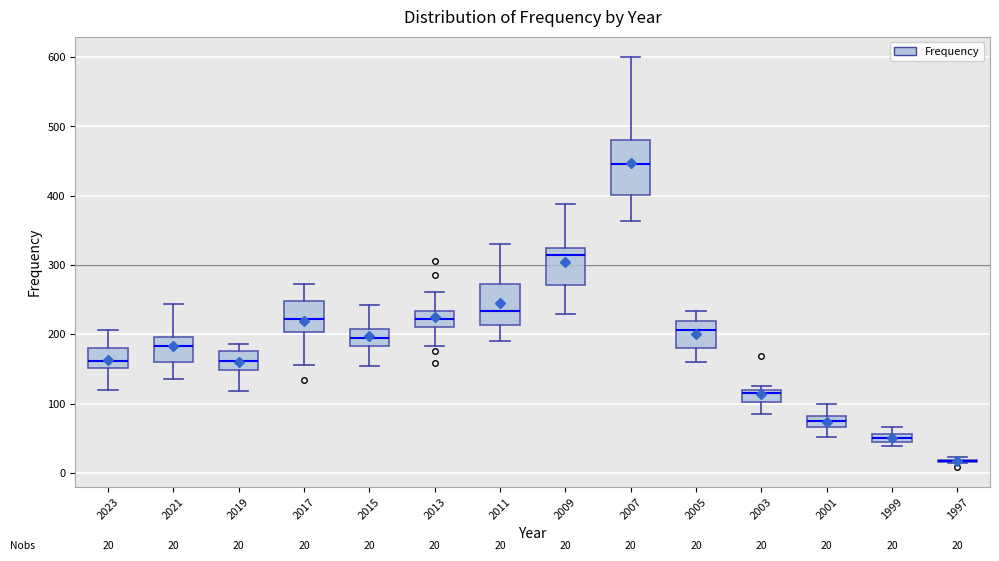

Comparing the boxes themselves (not the whiskers), which one is the tallest?

2007